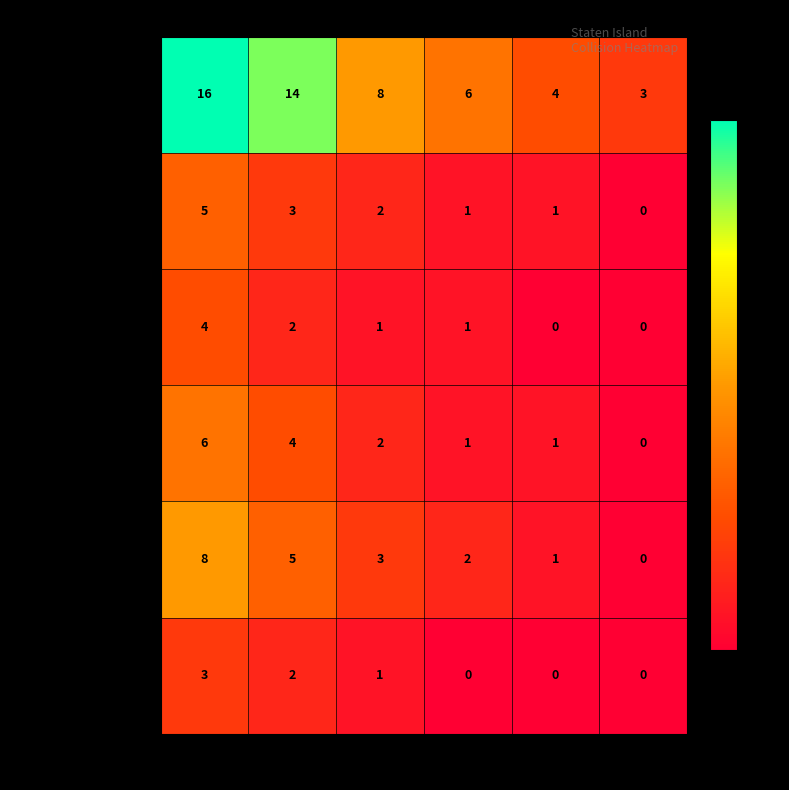

What is the greatest value displayed?

16